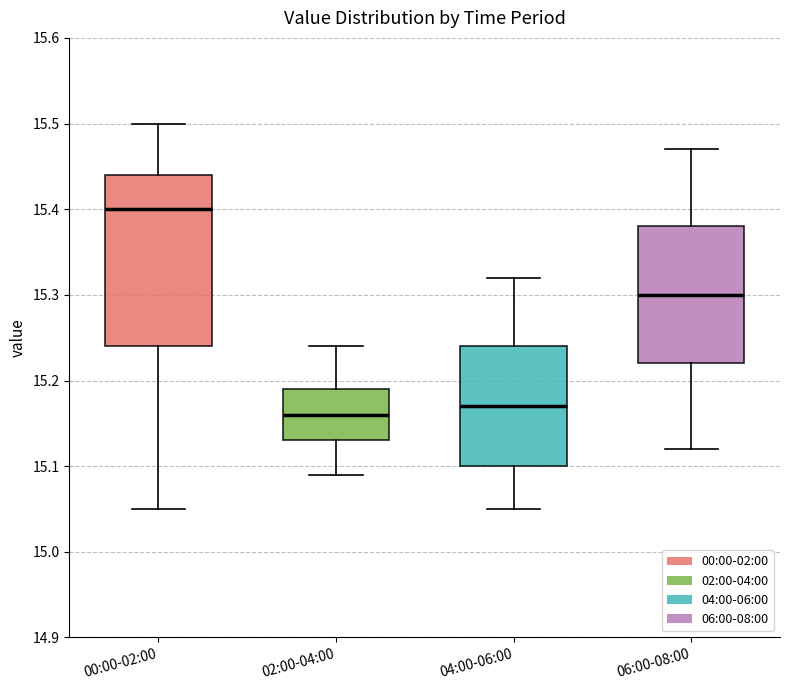

Reading left to right, transcribe this box plot: for each box, give where its median line is, the range the box spans, and where its two whiskers end, as read against the y-axis. The values are not printed on the chart, so give them approximately, as read against the axis.

00:00-02:00: median 15.40, box 15.24 to 15.44, whiskers 15.05 to 15.50
02:00-04:00: median 15.16, box 15.13 to 15.19, whiskers 15.09 to 15.24
04:00-06:00: median 15.17, box 15.10 to 15.24, whiskers 15.05 to 15.32
06:00-08:00: median 15.30, box 15.22 to 15.38, whiskers 15.12 to 15.47